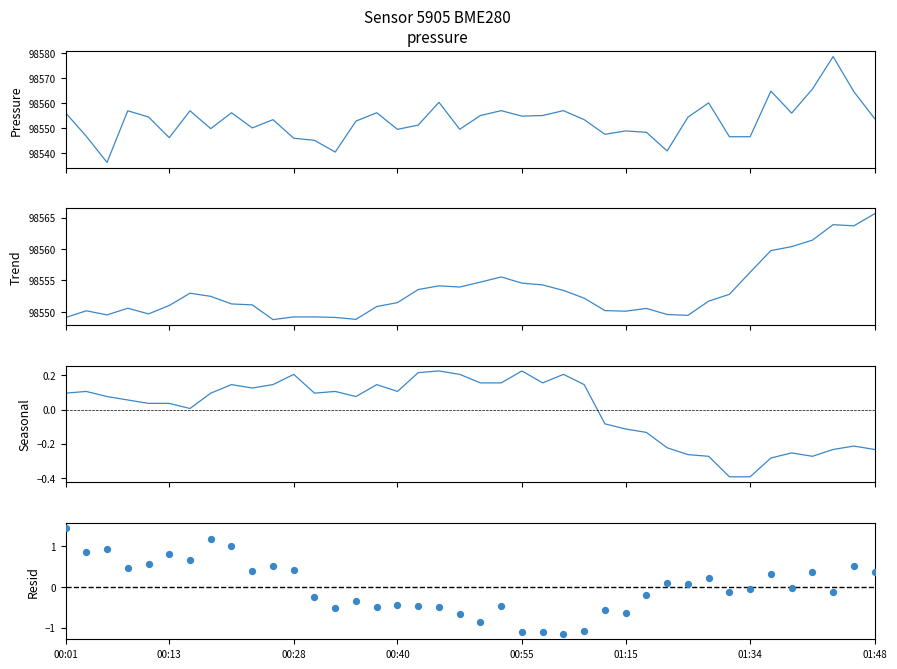

At how many categories does at least one series exceed 76836?

40